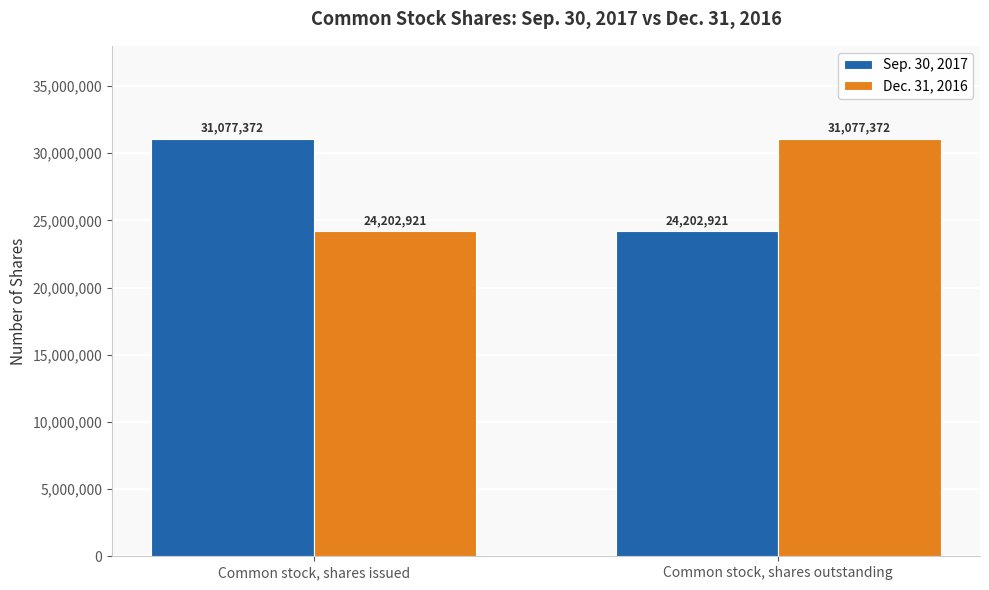

How many bars are there in total?

4